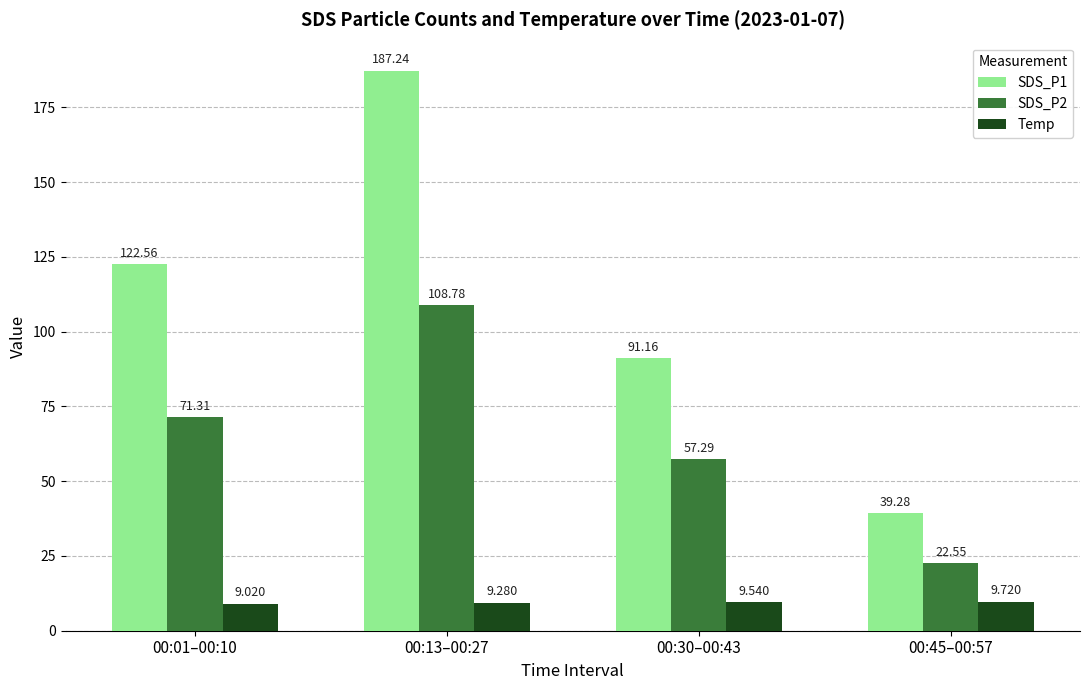

List the series in order of their overall mean, lowest first.

Temp, SDS_P2, SDS_P1